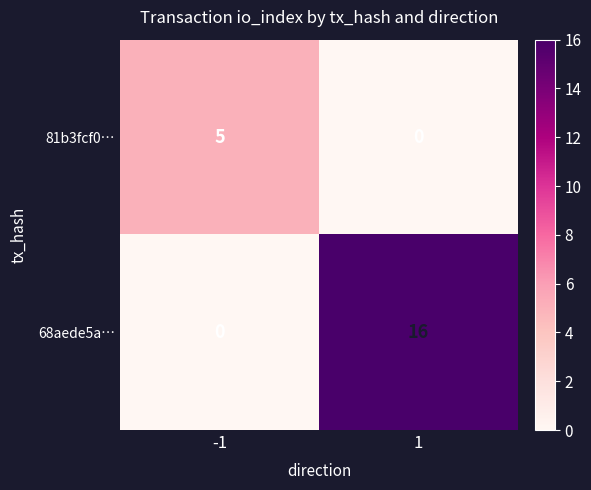

What is the greatest value displayed?

16